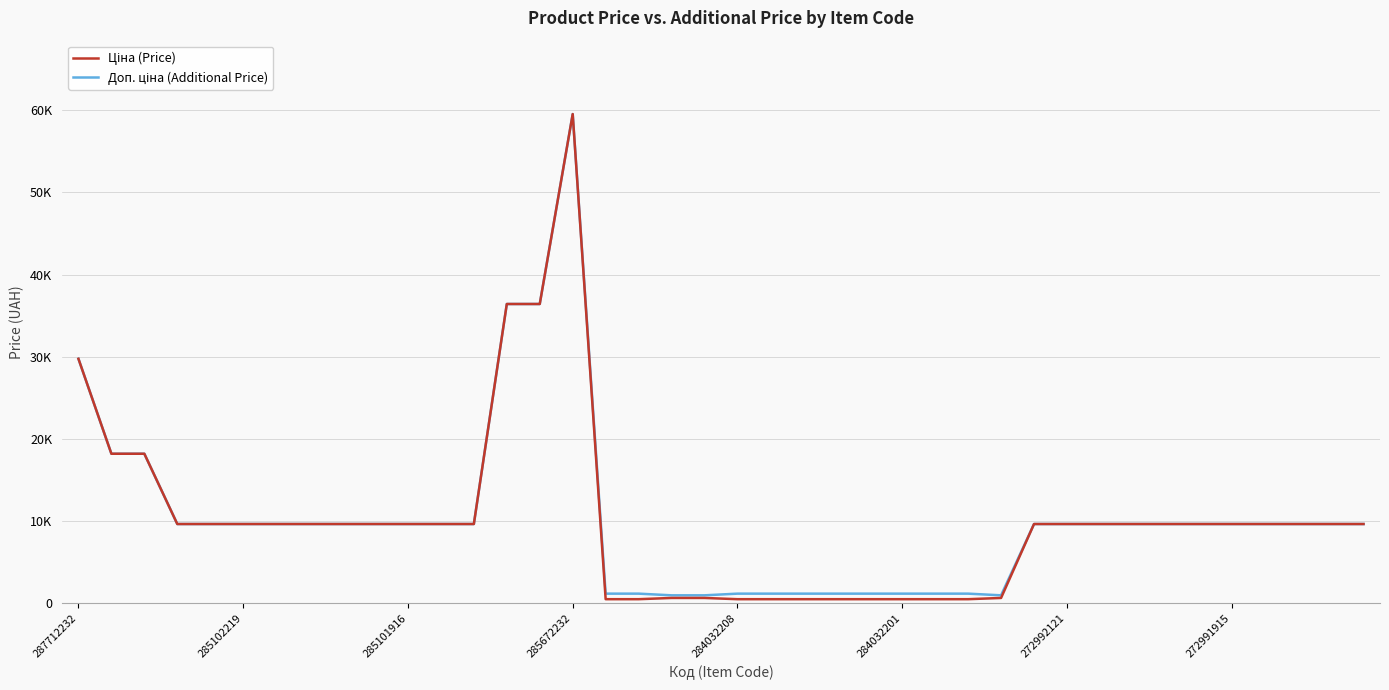

Does the chart have visible grid lines?

Yes